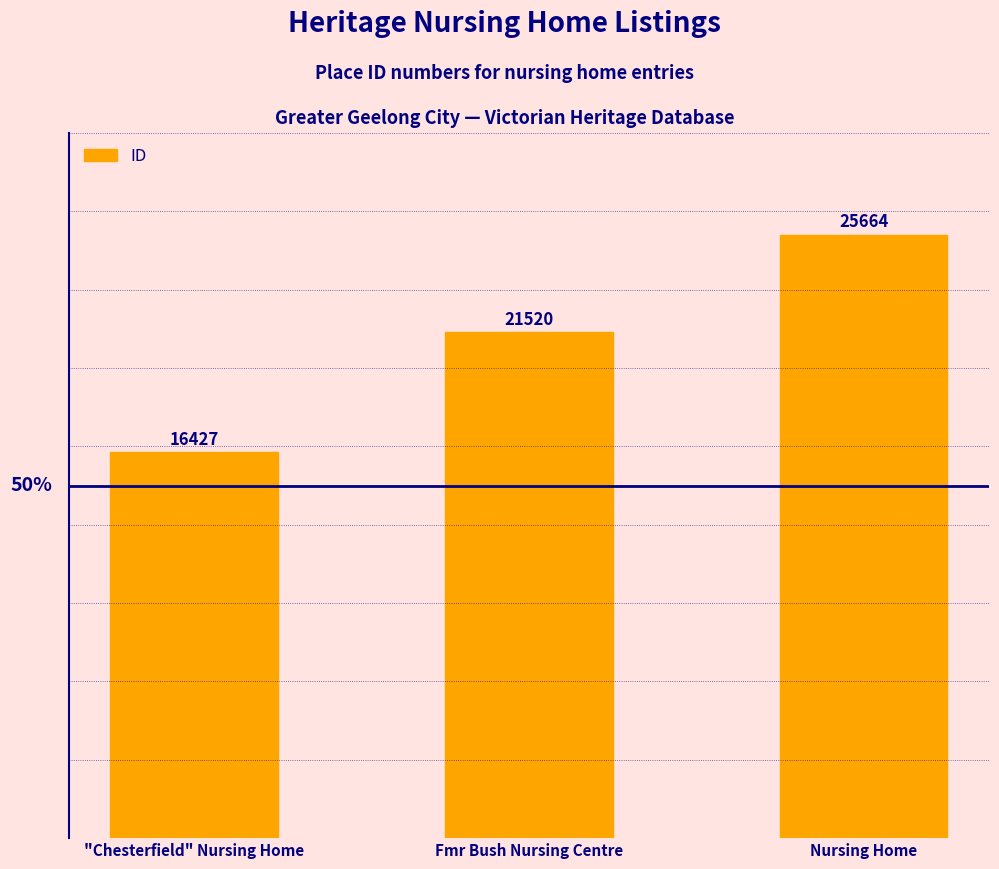

List the labels in order of value, largest first.

Nursing Home, Fmr Bush Nursing Centre, "Chesterfield" Nursing Home